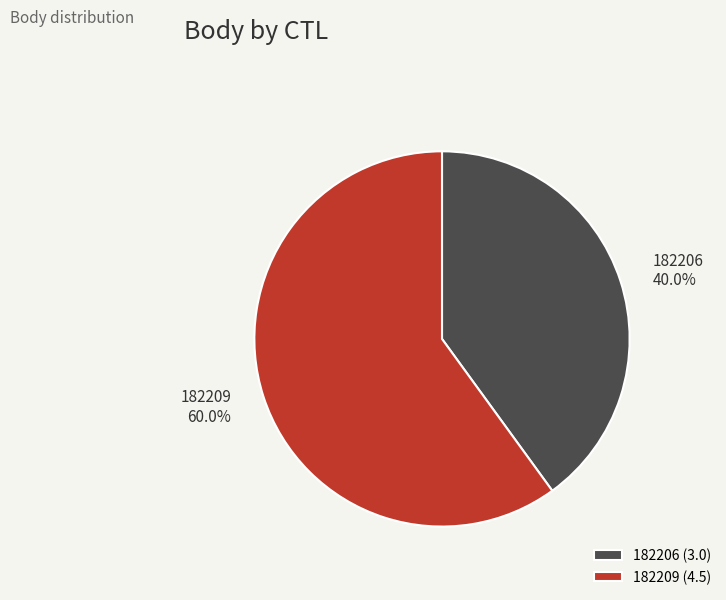

Count the number of slices in the pie.

2